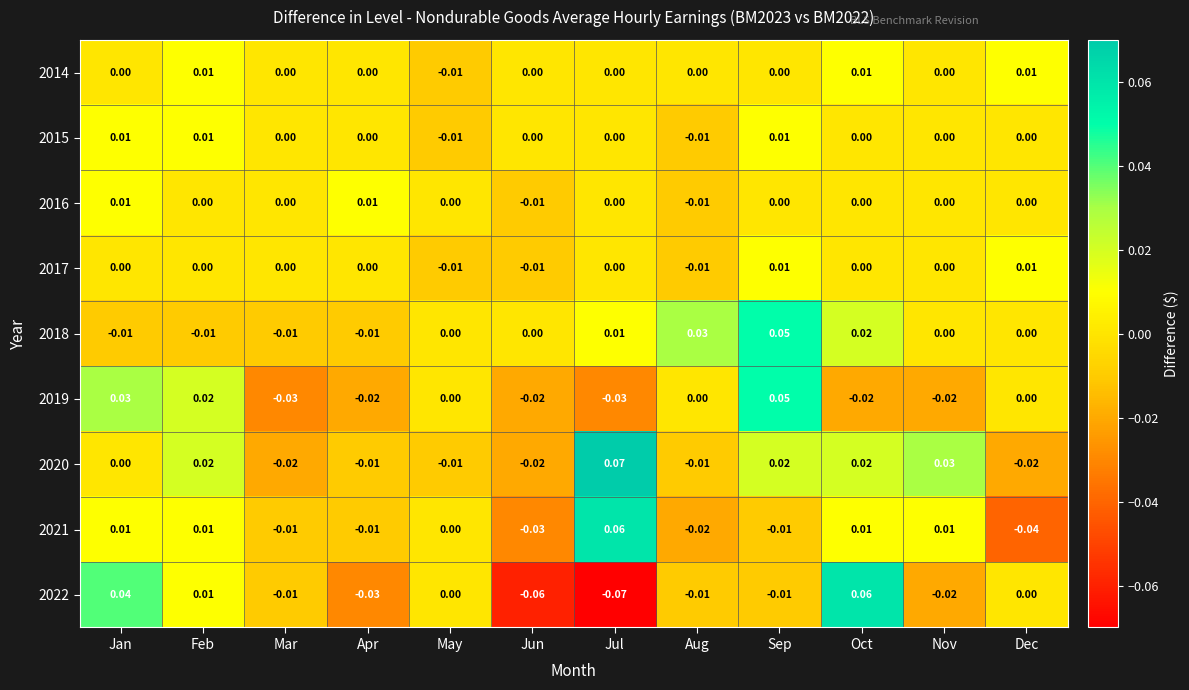

How many series are shown in this chart?

9